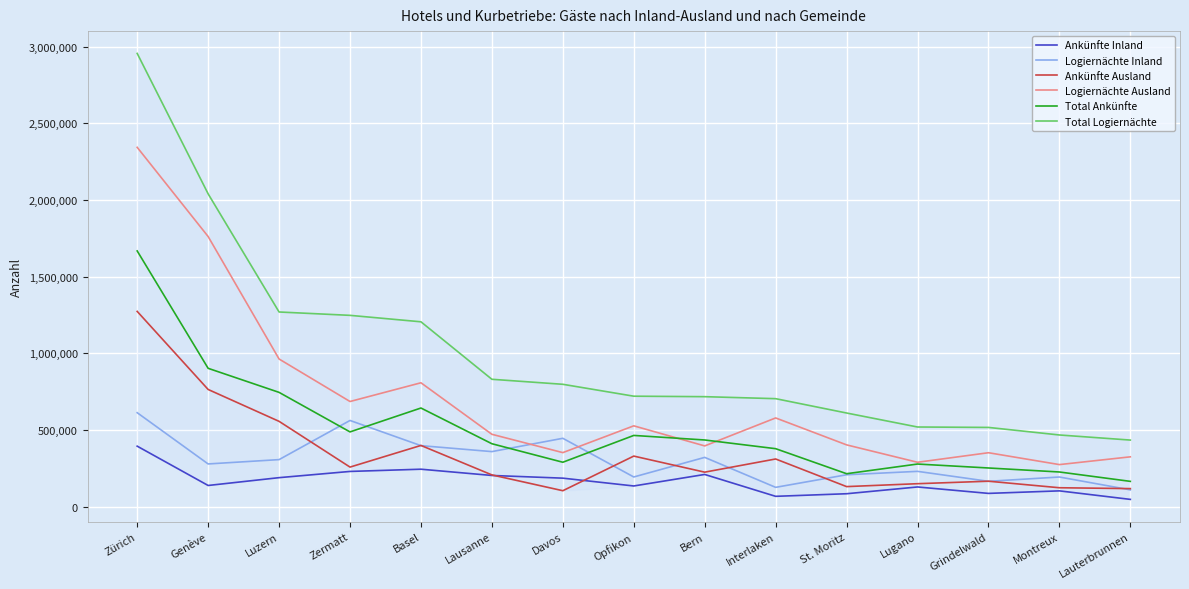

How many distinct data groups are displayed?

6